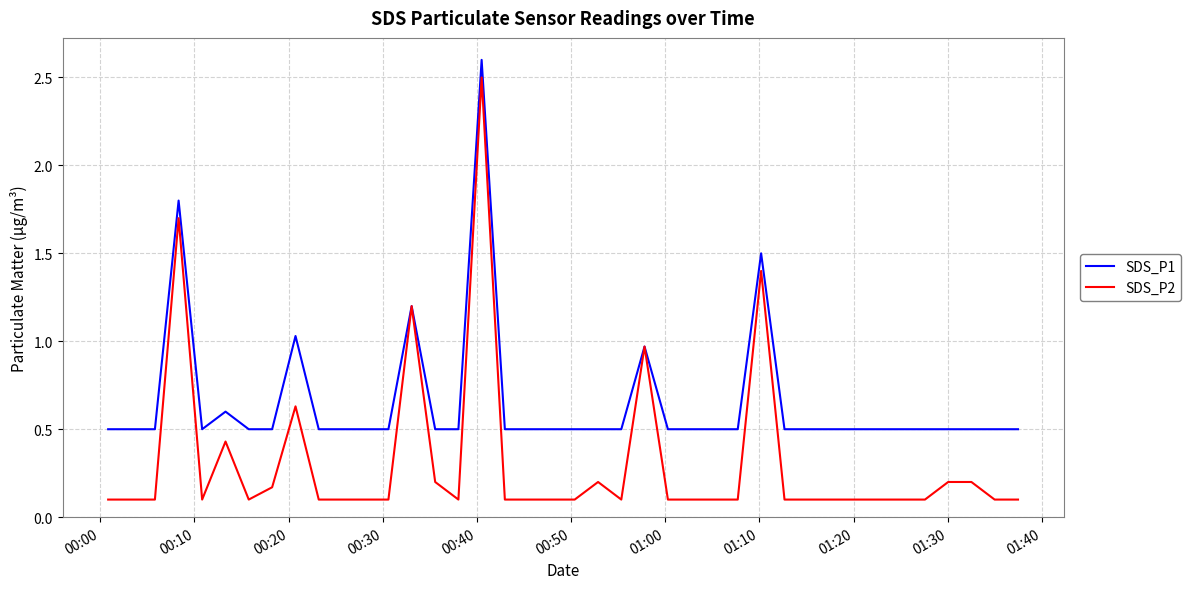

Rank the series by their maximum value, from lowest to highest.

SDS_P2, SDS_P1